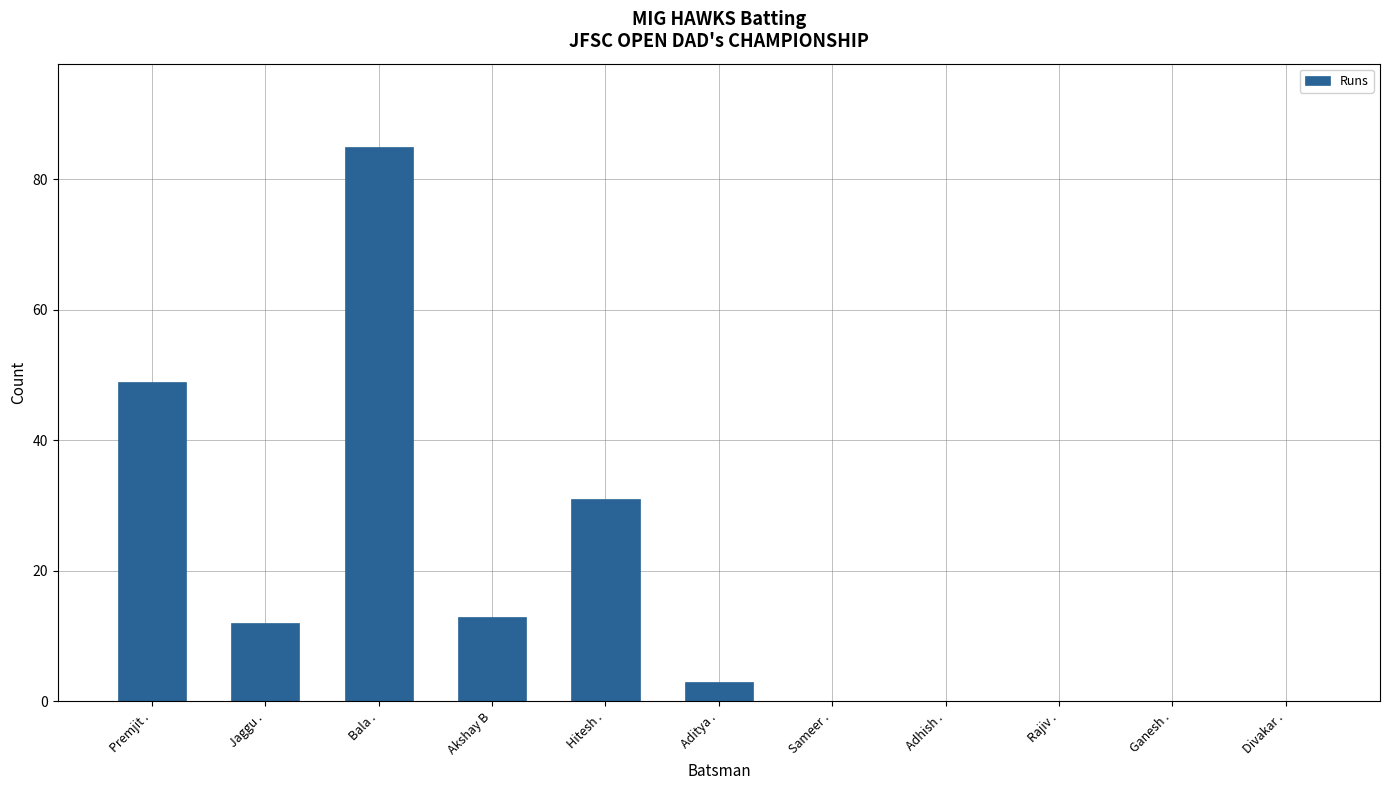

Is it true that the value at Premjit . is 49?

True